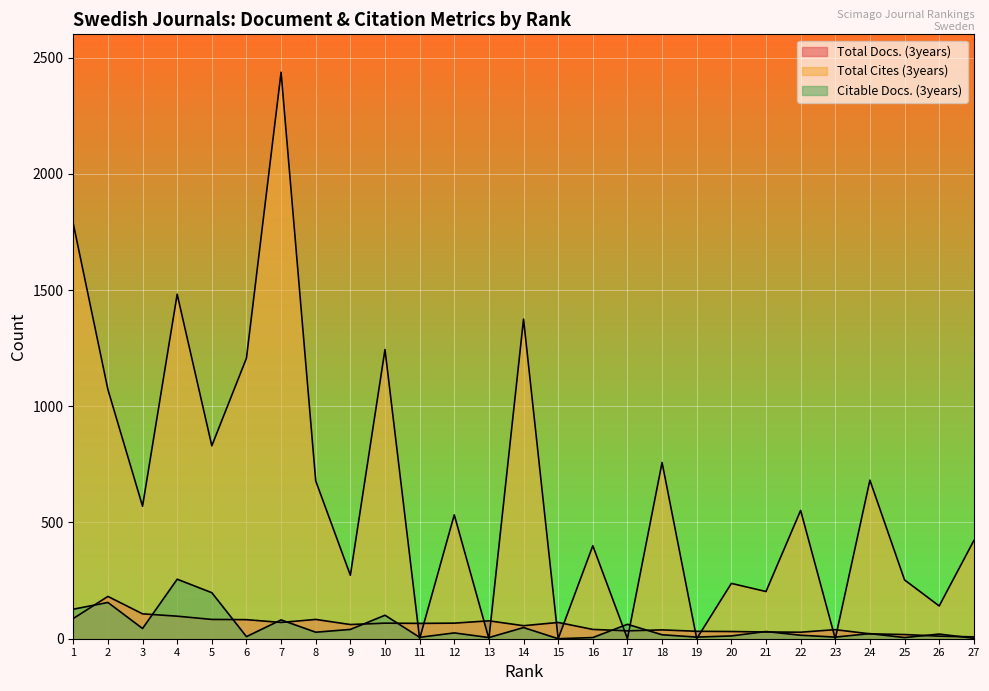

Reading right to left, what are all the values shown in this chart?

Total Docs. (3years): 8	11	18	21	39	28	29	31	32	38	34	40	70	56	77	67	66	67	61	83	70	82	83	97	107	182	87
Total Cites (3years): 422	141	253	682	0	552	203	238	0	758	0	400	0	1375	0	533	0	1244	273	679	2437	1207	830	1482	570	1072	1786
Citable Docs. (3years): 2	20	5	22	7	15	31	12	7	17	62	5	0	48	5	25	6	101	40	28	81	9	198	256	44	156	127